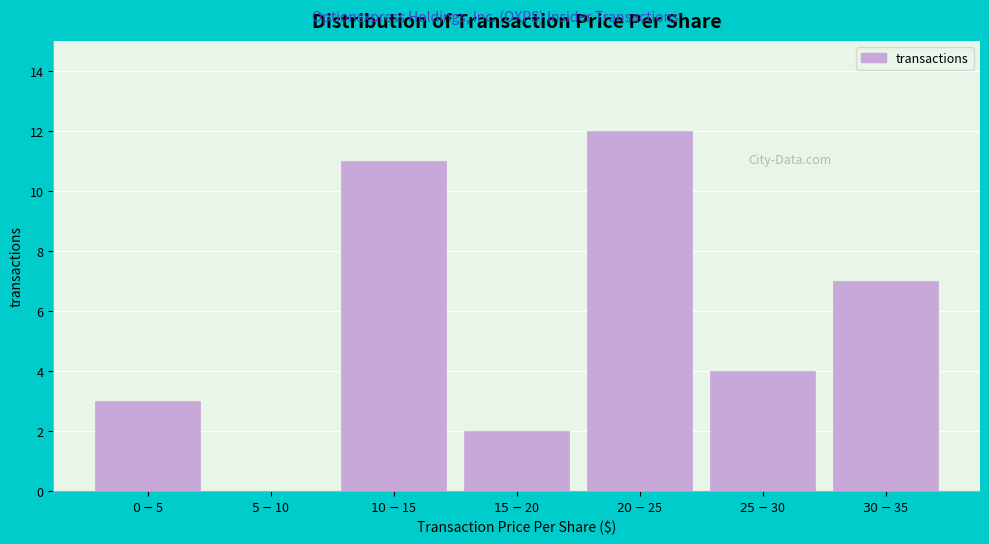

What is the sum of all values?

39